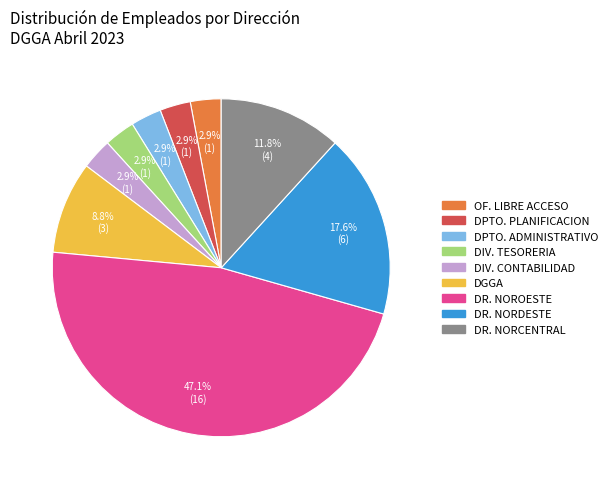

Which slice is the largest?

DR. NOROESTE